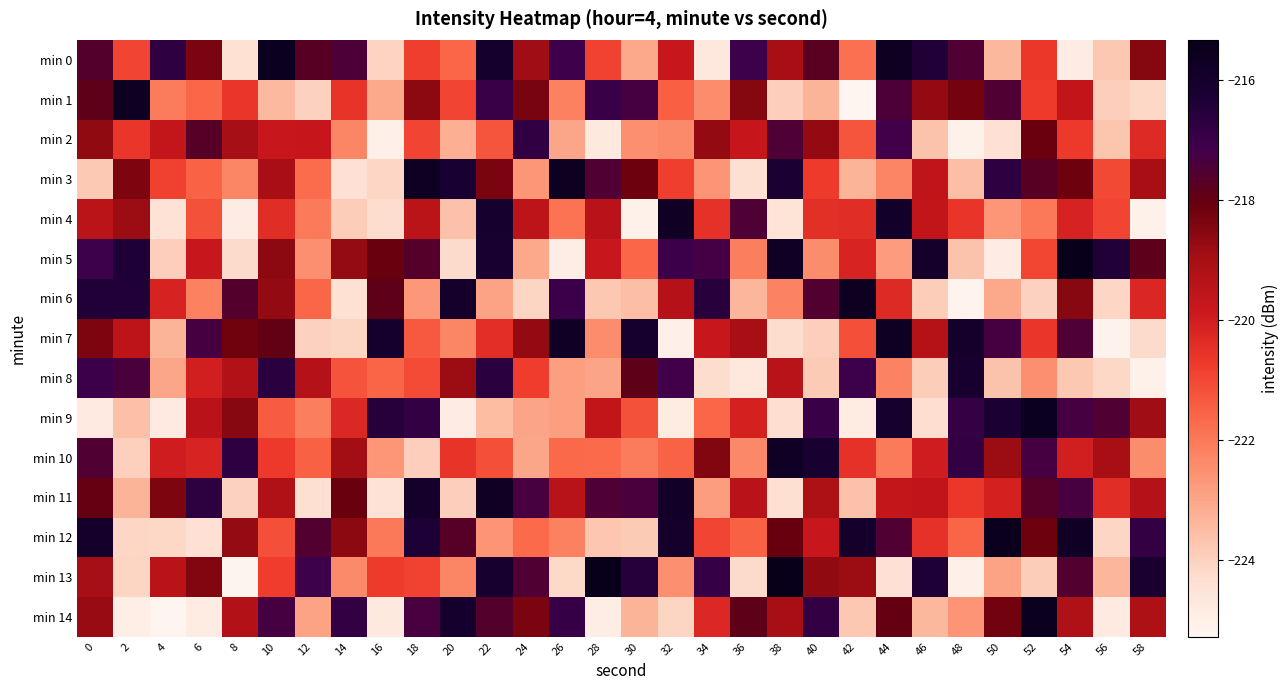

What is the maximum value shown in the chart?

-215.3